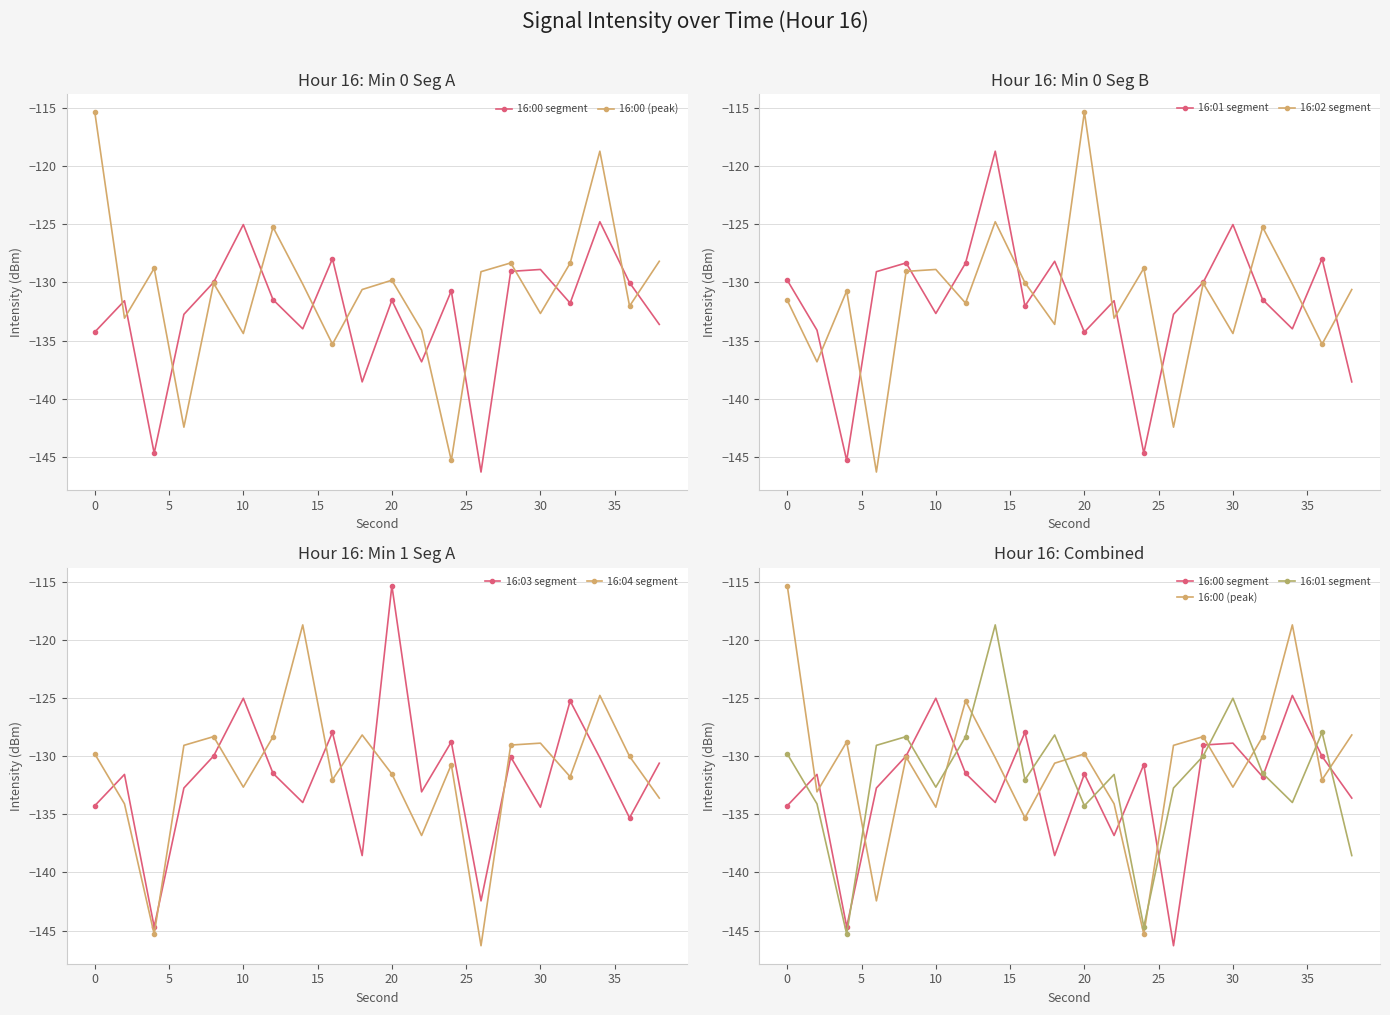

The value of 16:03 segment at 30 is -134.4. True or false?

True